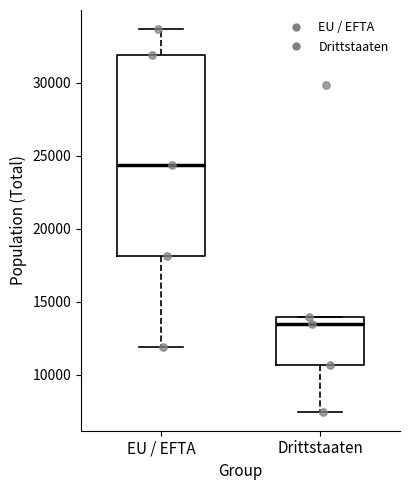

Reading left to right, transcribe this box plot: for each box, give where its median line is, the range the box spans, and where its two whiskers end, as read against the y-axis. The values are not printed on the chart, so give them approximately, as read against the axis.

EU / EFTA: median 24500, box 18000 to 32000, whiskers 12000 to 33500
Drittstaaten: median 13500, box 10500 to 14000, whiskers 7500 to 14000